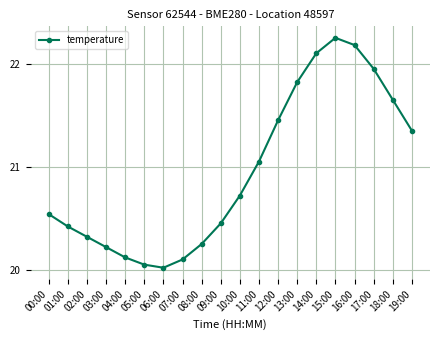

What is the minimum value shown in the chart?

20.0